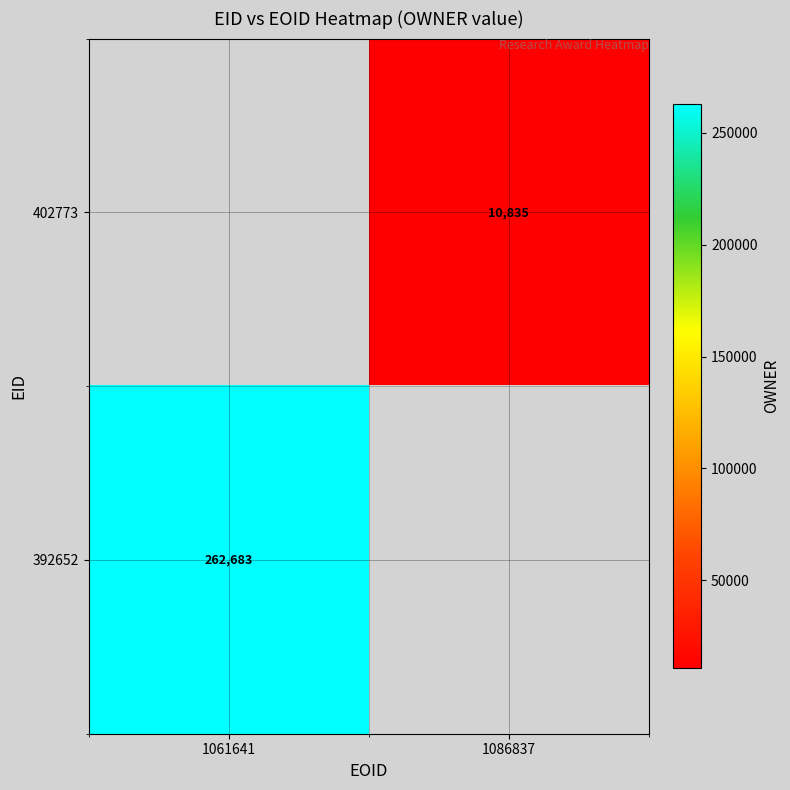

Which category has the highest value across all series?

1061641